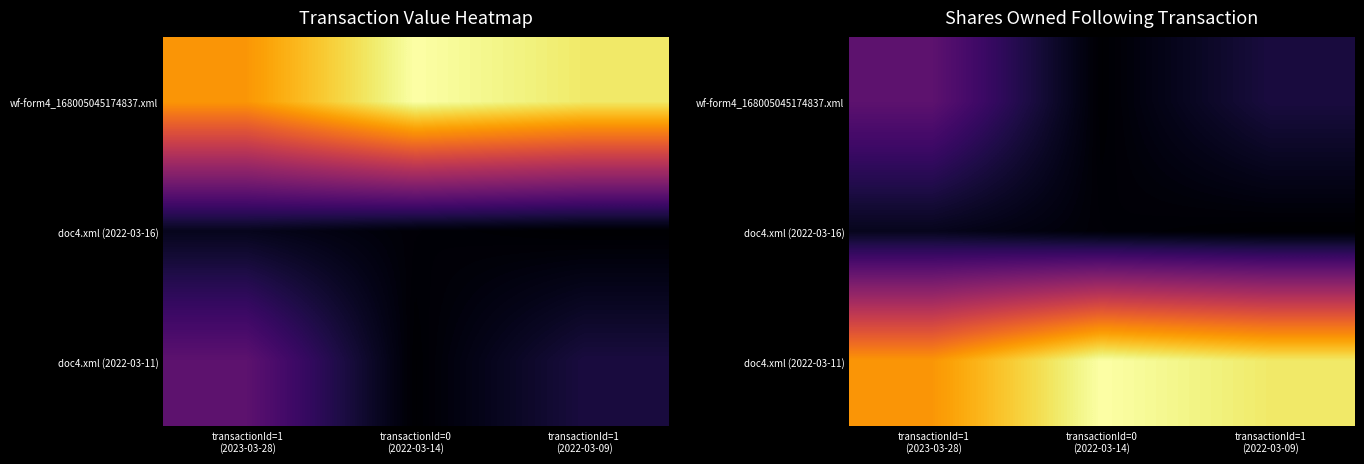

Which has a higher value, transactionId=1
(2023-03-28) or transactionId=0
(2022-03-14)?

transactionId=1
(2023-03-28)